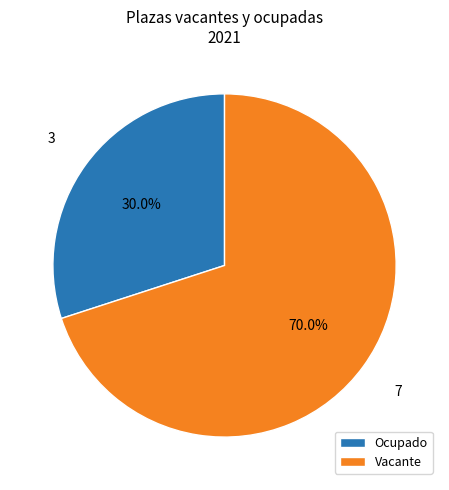

What percentage is the Vacante slice, to the nearest percent?

70%